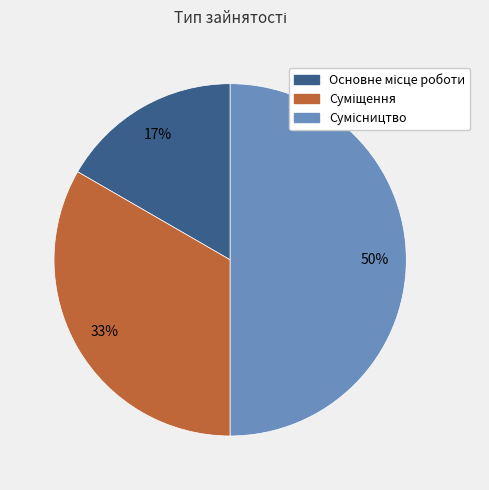

To the nearest percent, what is the difference between the largest and smallest slice percentages?

33%